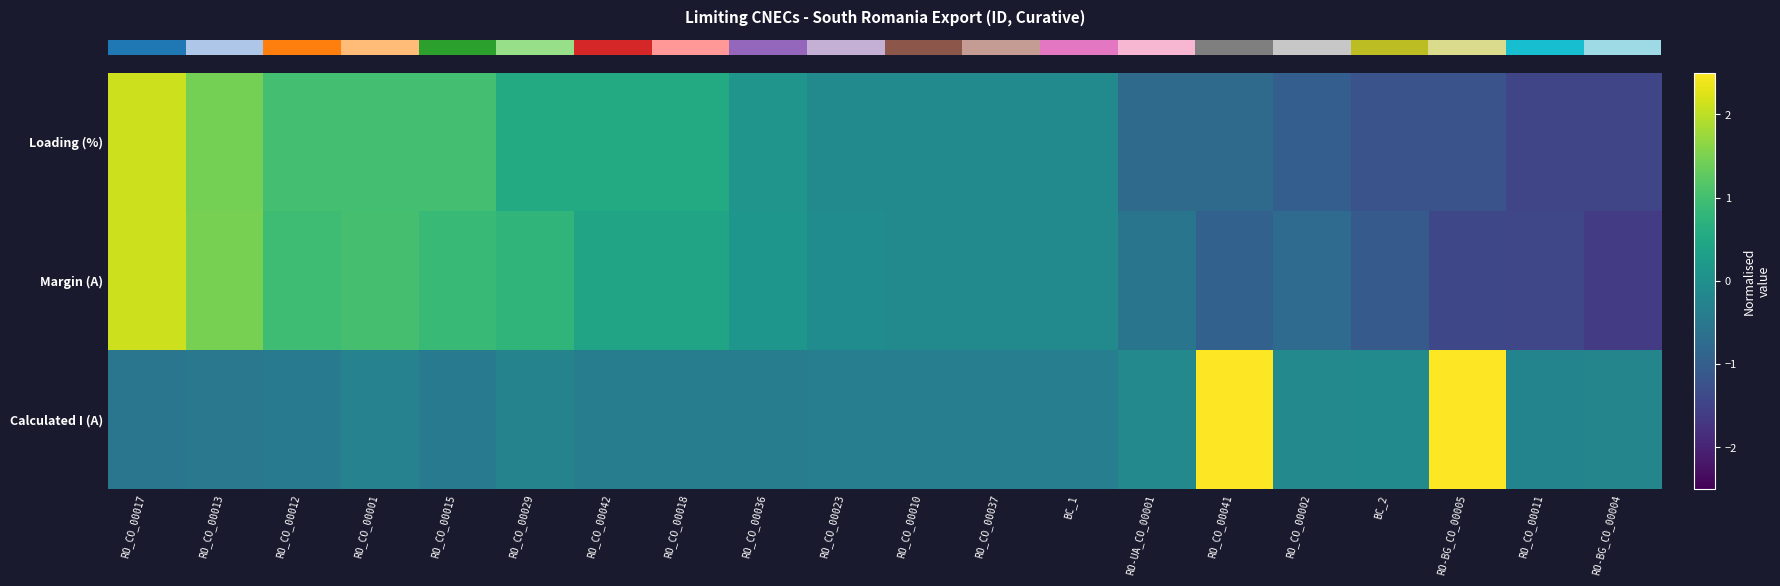

What is the greatest value displayed?

3.0